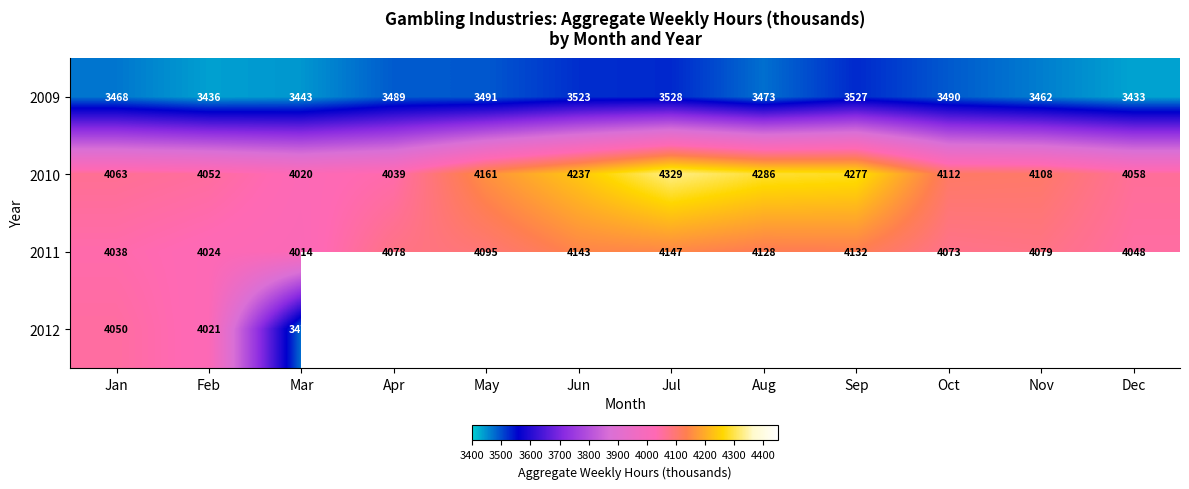

Is the value of 2010 at Nov greater than the value of 2009 at May?

Yes